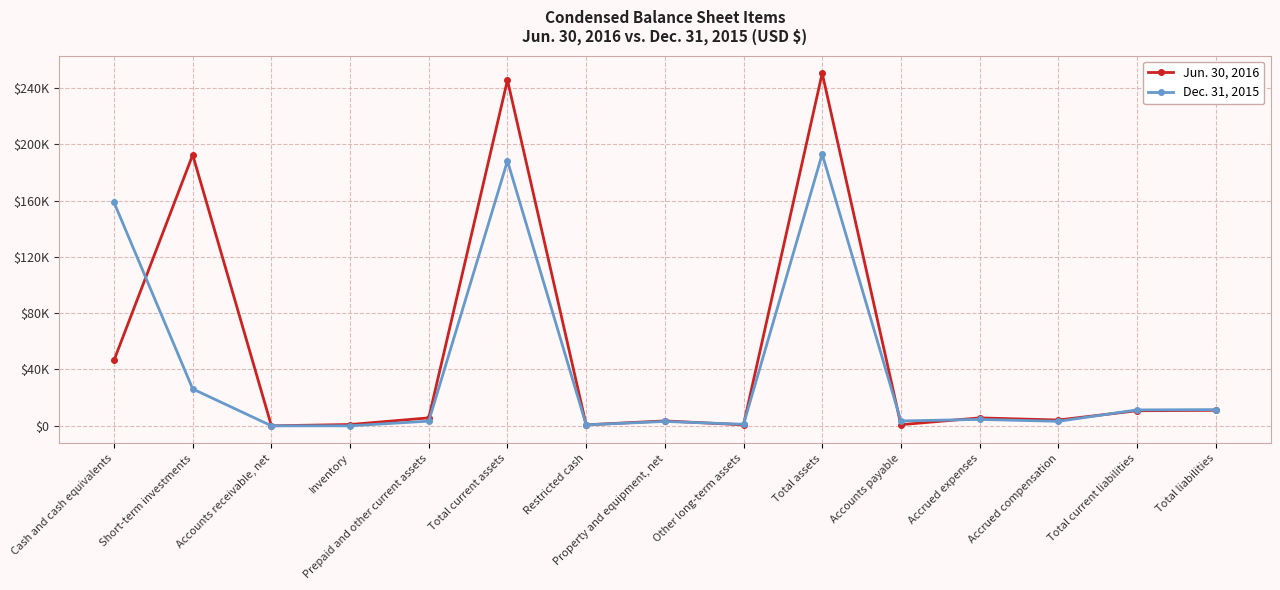

What position from the left is Total assets?

10